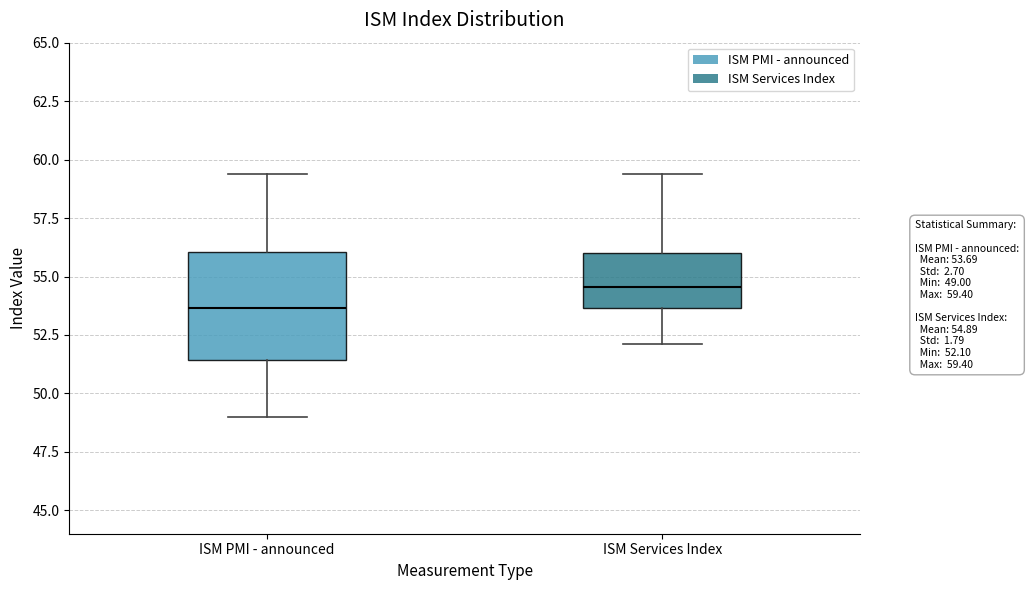

Which box has the highest median line?

ISM Services Index